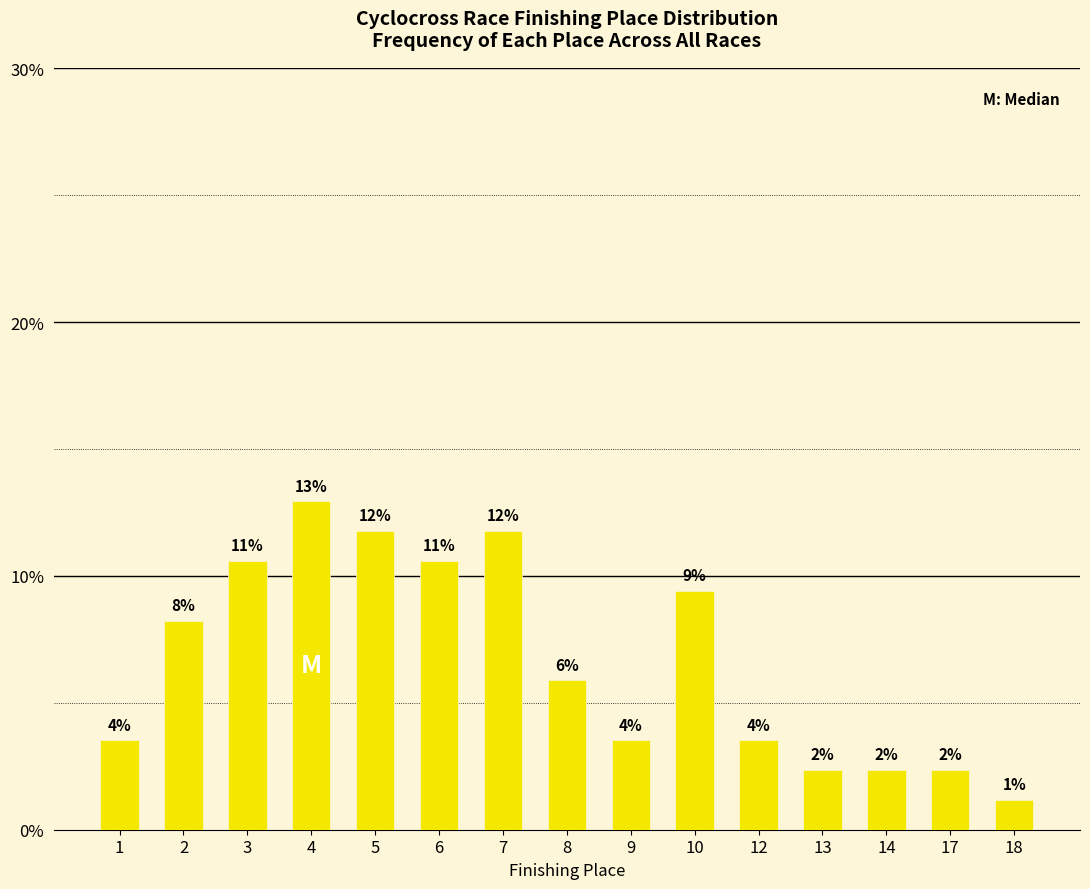

Reading left to right, extract all data points from this chart.

3.5	8.2	10.6	12.9	11.8	10.6	11.8	5.9	3.5	9.4	3.5	2.4	2.4	2.4	1.2